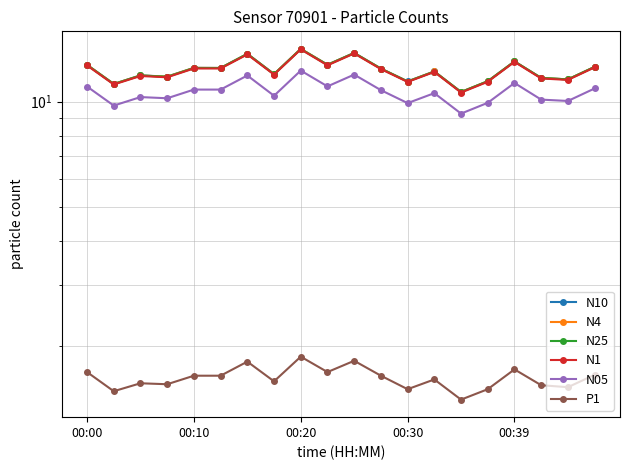

True or false: N1 and N05 cross at least once.

False